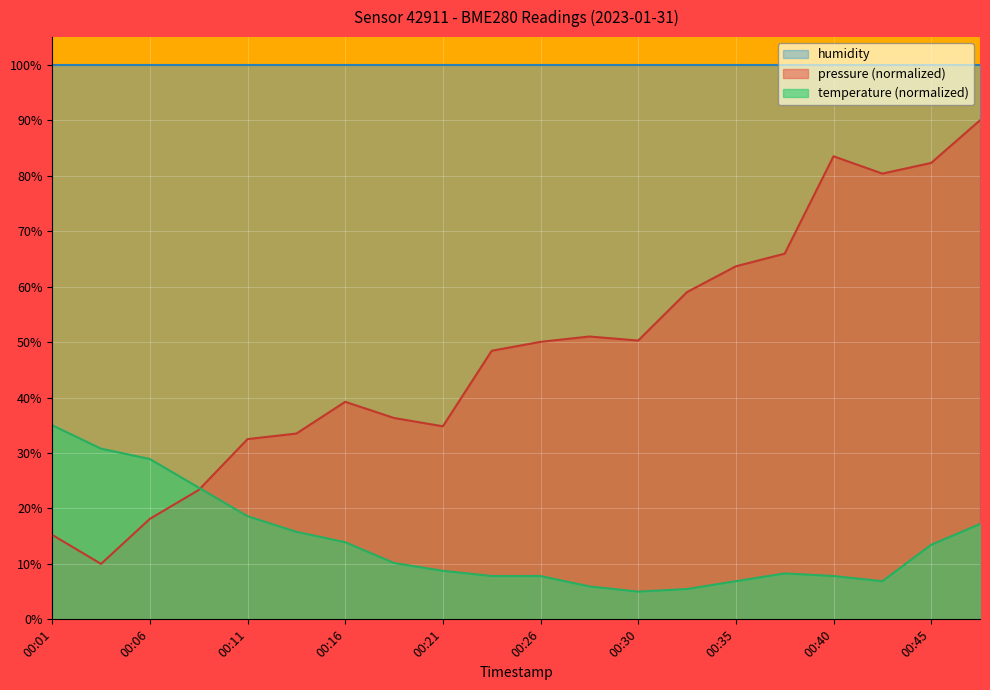

Which series has the largest total across all categories?

humidity